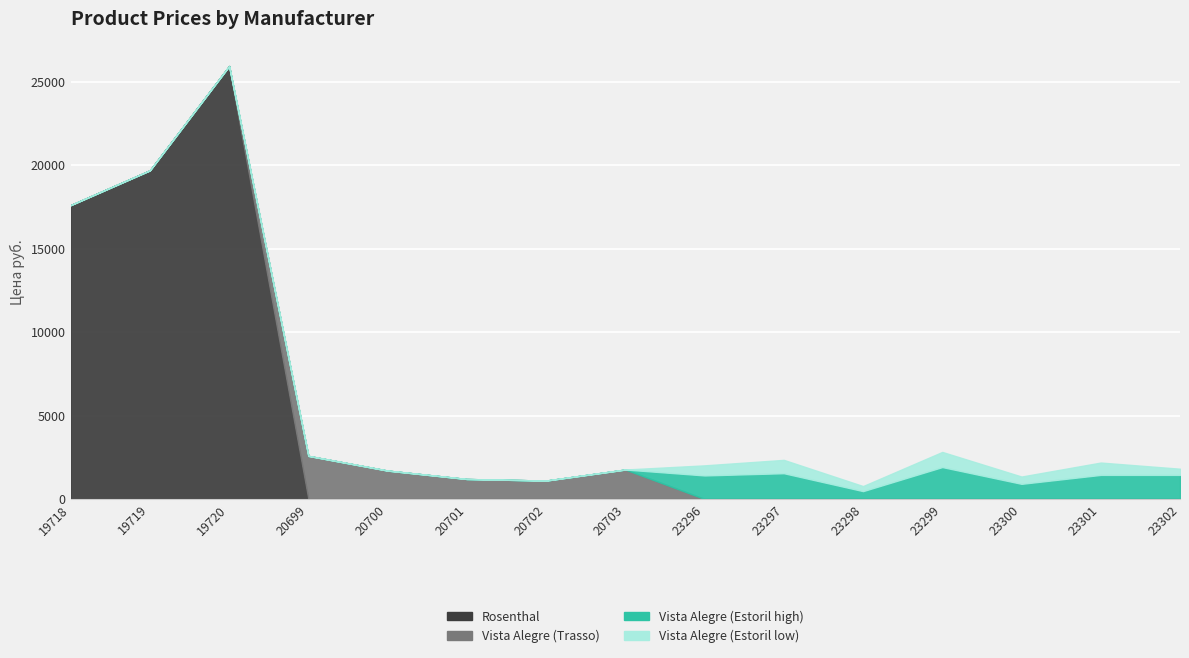

Which series has the widest spread of values?

Rosenthal